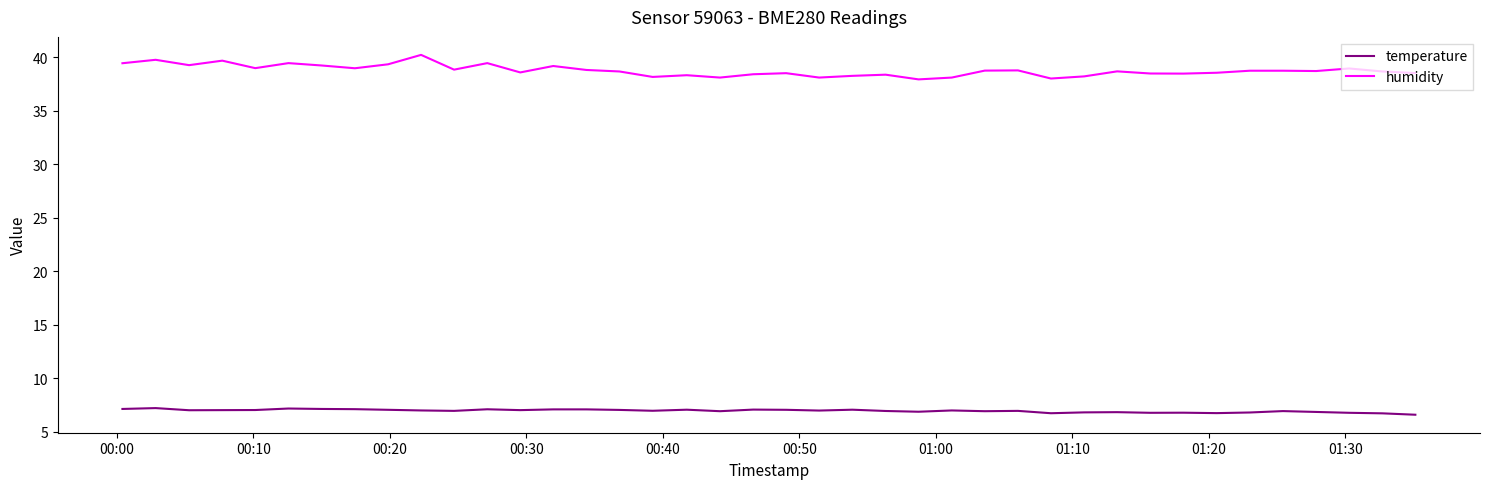

What is the maximum value for temperature?

7.2